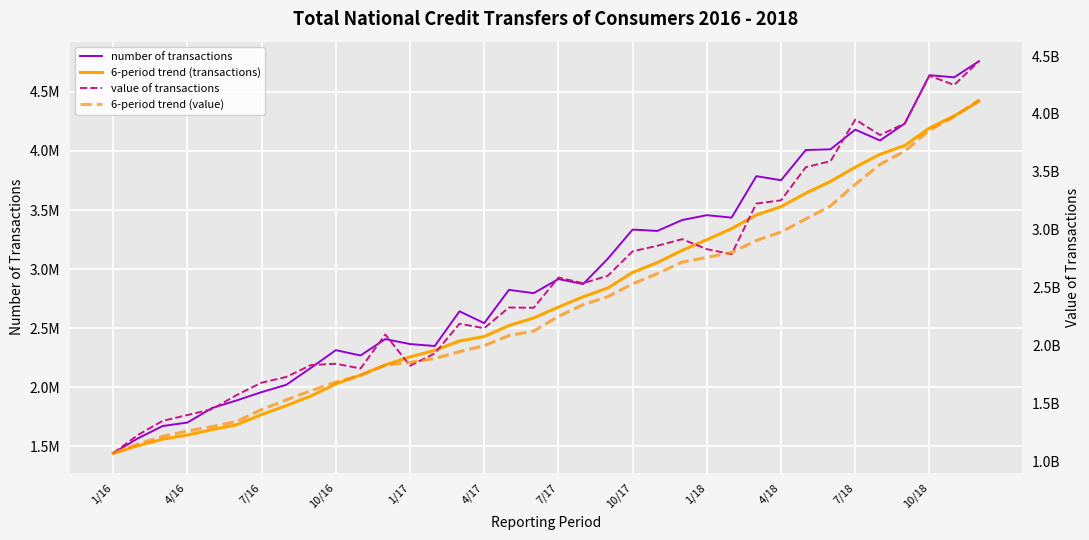

How many data points in 6-period trend (transactions) are above 2678036?

17